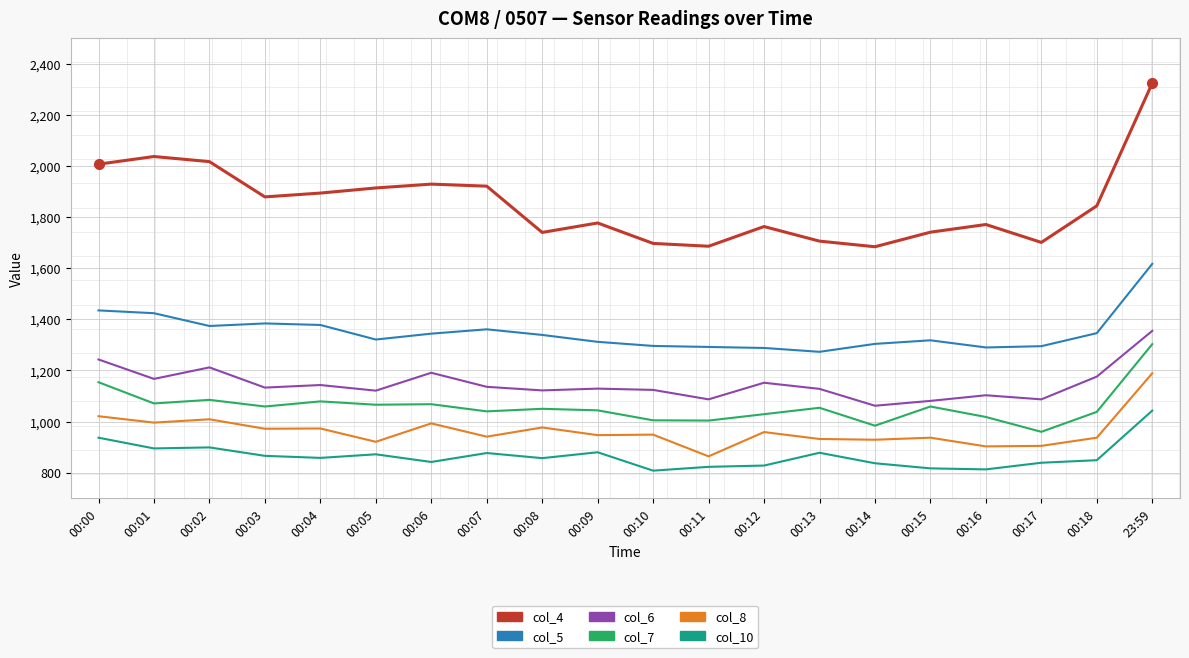

What position from the right is 00:12?

8